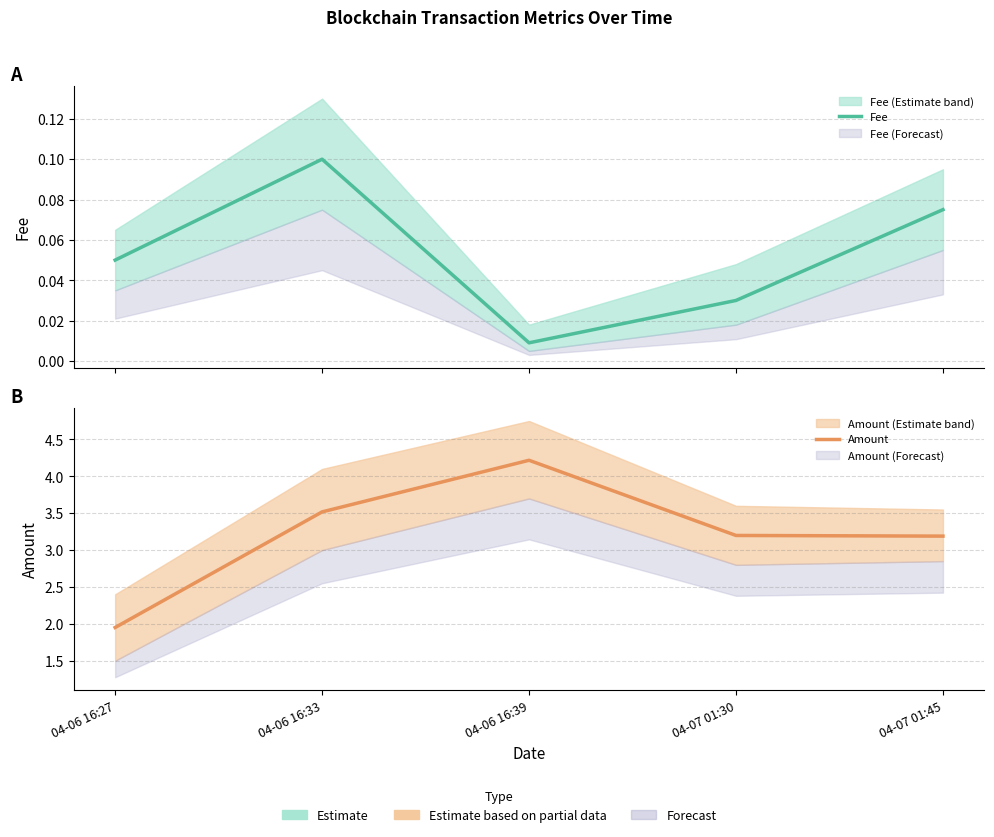

What is the difference between the Amount values at 04-06 16:27 and 04-06 16:39?

2.3